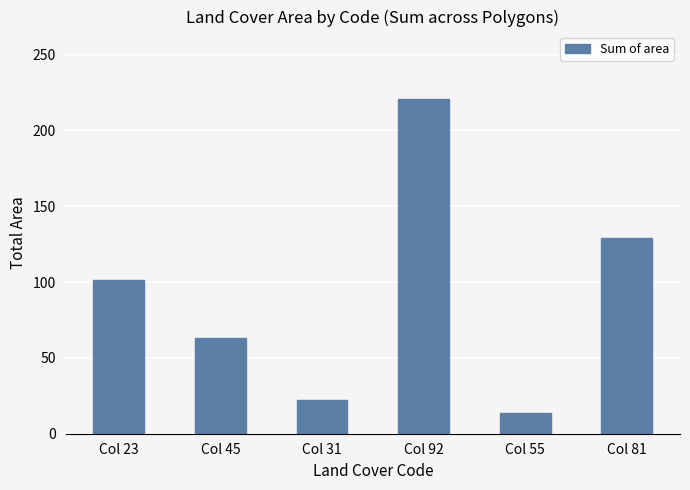

What is the difference between the maximum and minimum values?

207.1